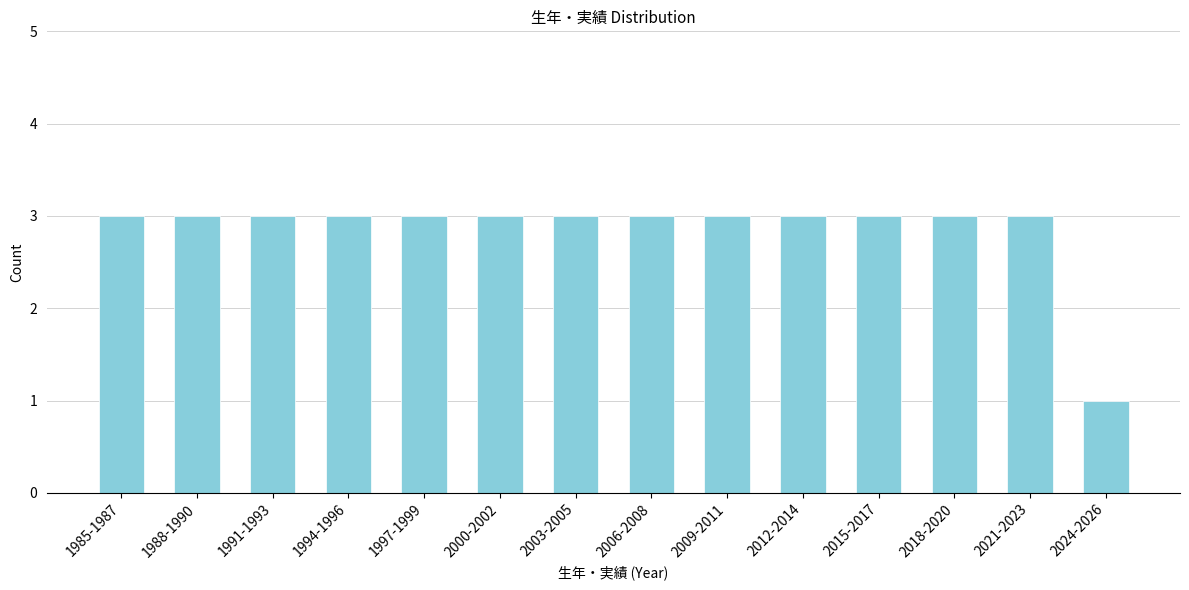

Reading left to right, transcribe all the data shown in this chart.

3	3	3	3	3	3	3	3	3	3	3	3	3	1